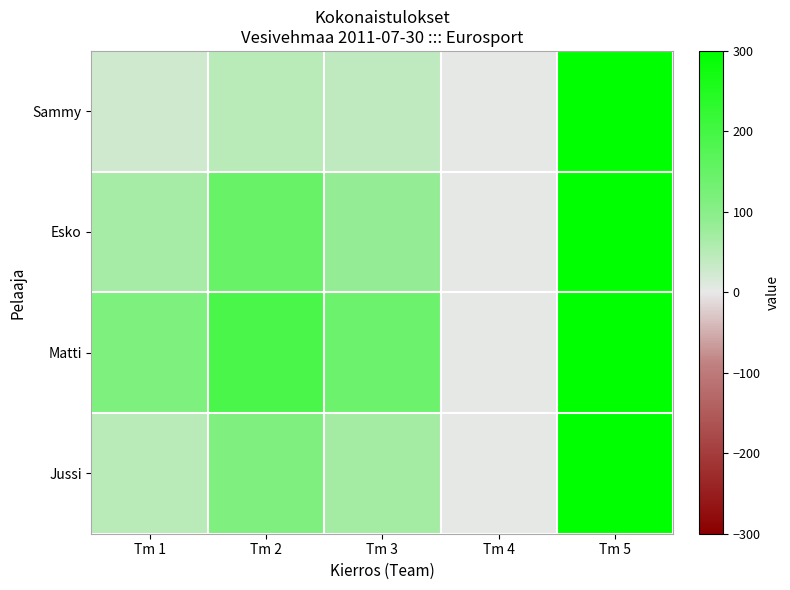

Rank the series by their average value, from lowest to highest.

Sammy, Jussi, Esko, Matti